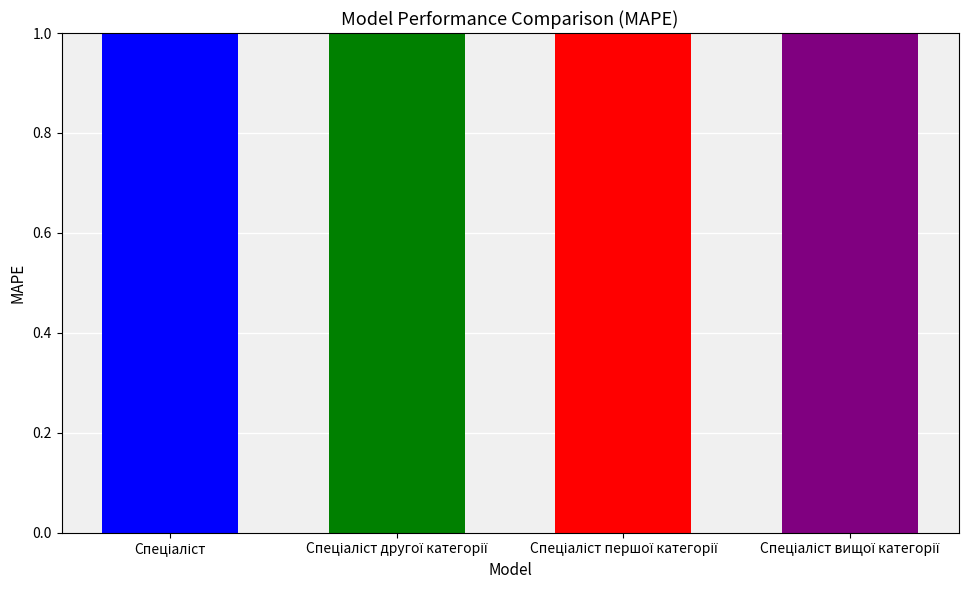

How many bars are there in total?

4